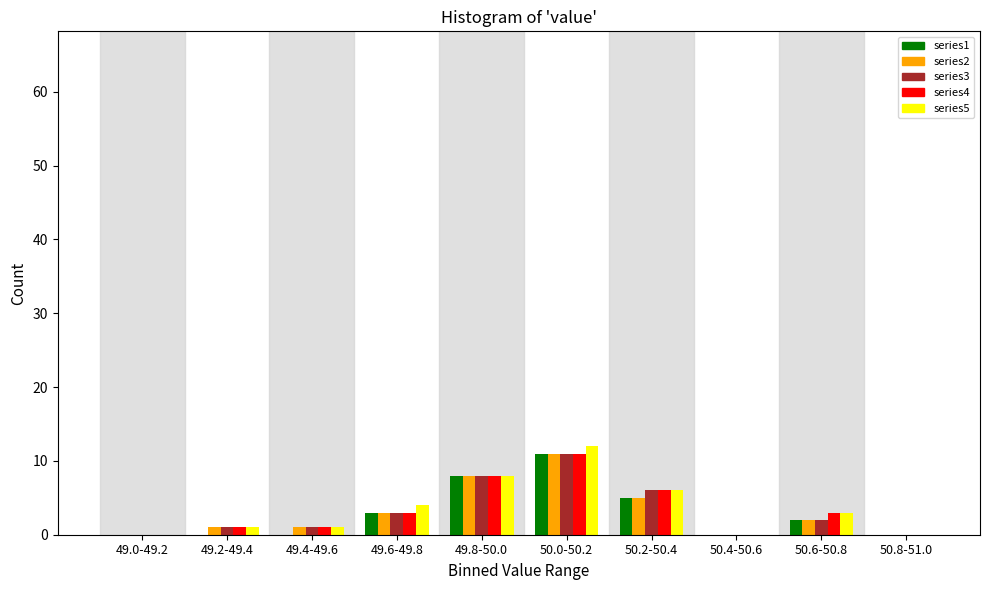

Is it true that series2 equals 0 at 50.4-50.6?

True